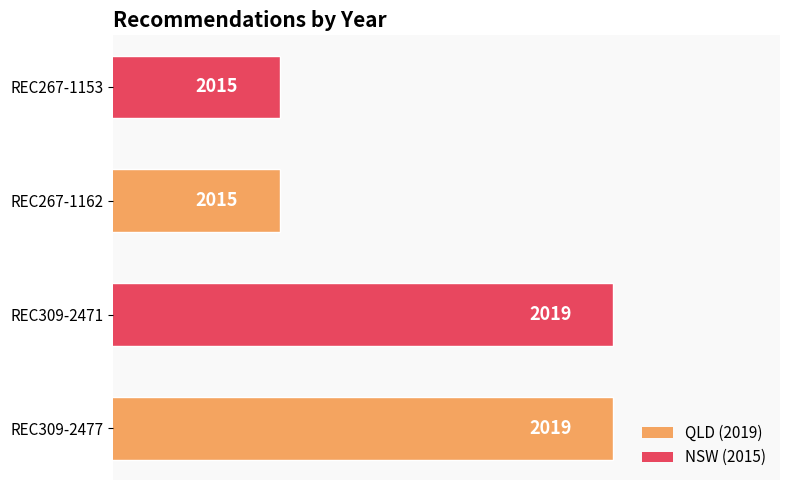

Reading bottom to top, what are all the values shown in this chart?

REC309-2477=2019	REC309-2471=2019	REC267-1162=2015	REC267-1153=2015